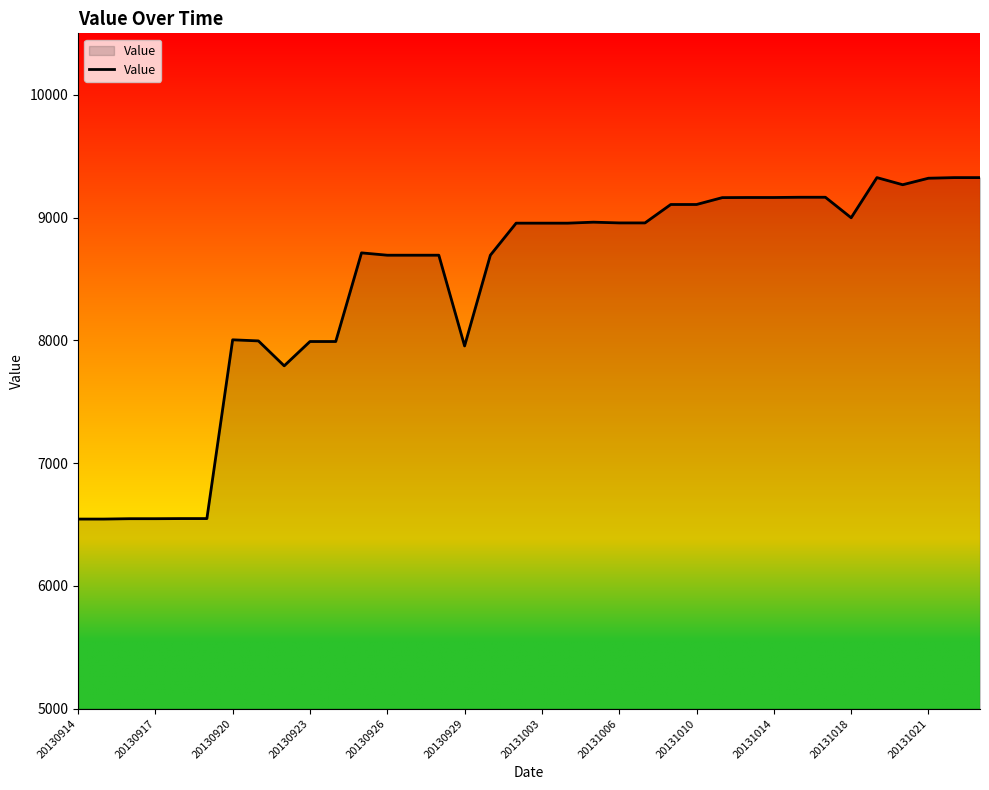

How many lines are shown in the chart?

1